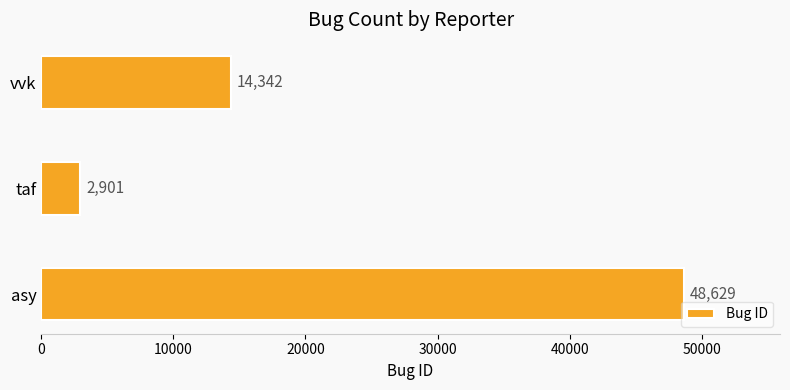

Reading top to bottom, list all the values displayed in this chart.

14342	2901	48629